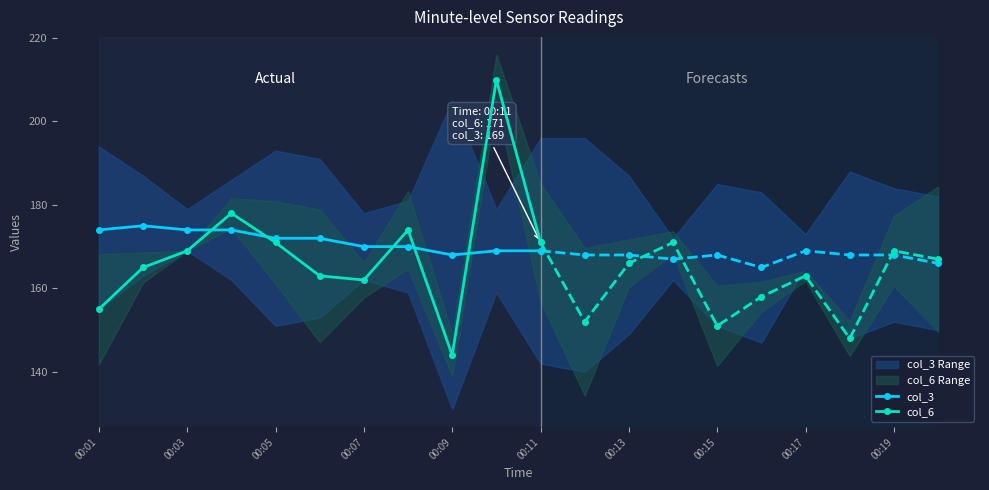

The col_3 series shows 46 at 00:03. True or false?

False